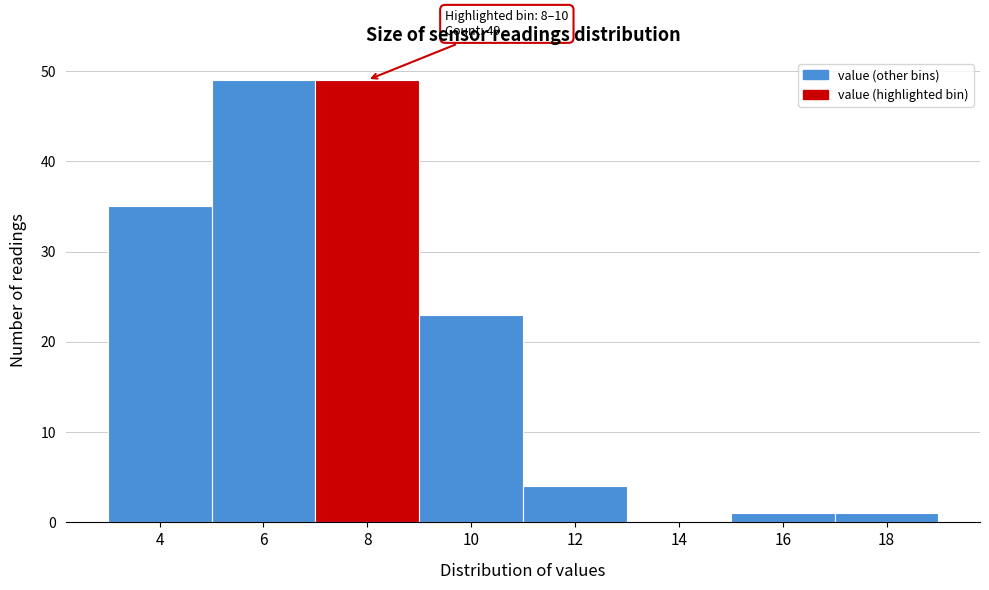

Reading left to right, what are all the values shown in this chart?

4=35	6=49	8=49	10=23	12=4	14=0	16=1	18=1